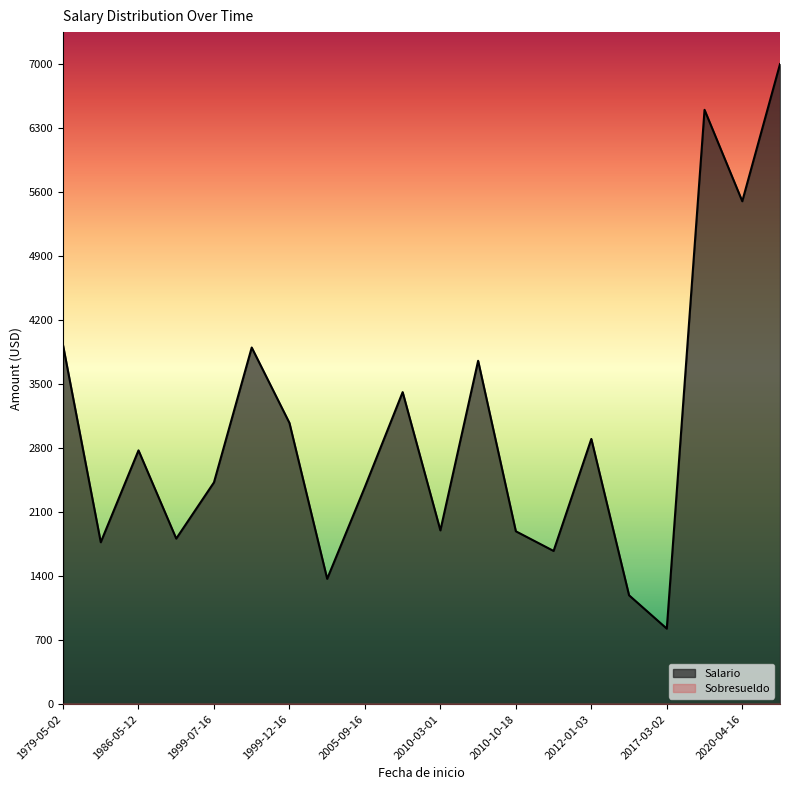

Rank the series at 2003-06-01 from lowest to highest value.

Sobresueldo, Salario